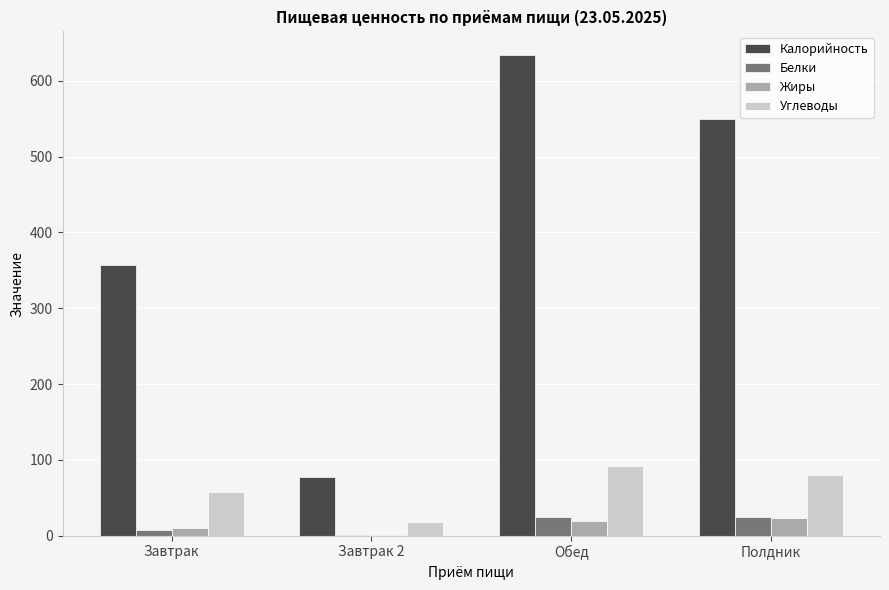

How many data points in Углеводы are above 80?

2